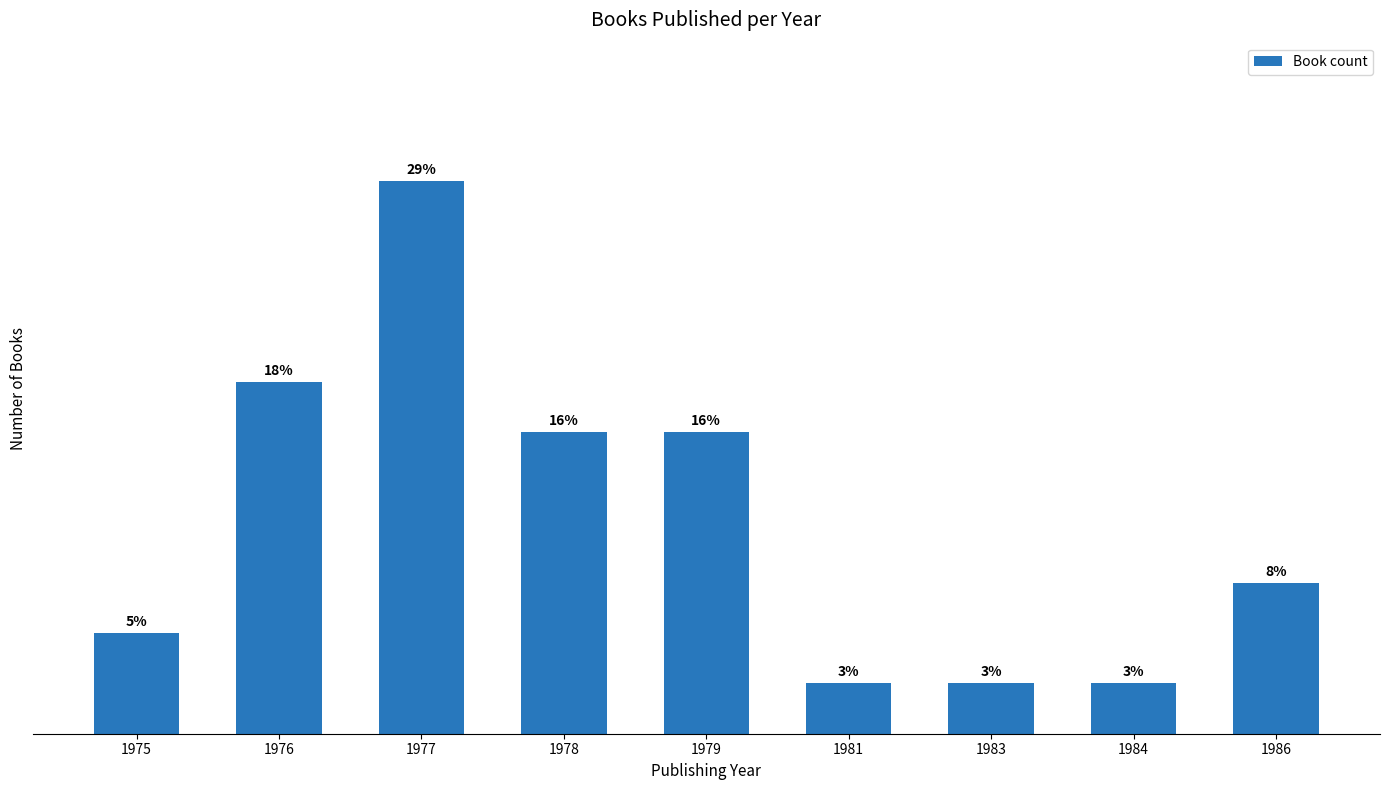

Rank the categories by value from highest to lowest.

1977, 1976, 1978, 1979, 1986, 1975, 1981, 1983, 1984